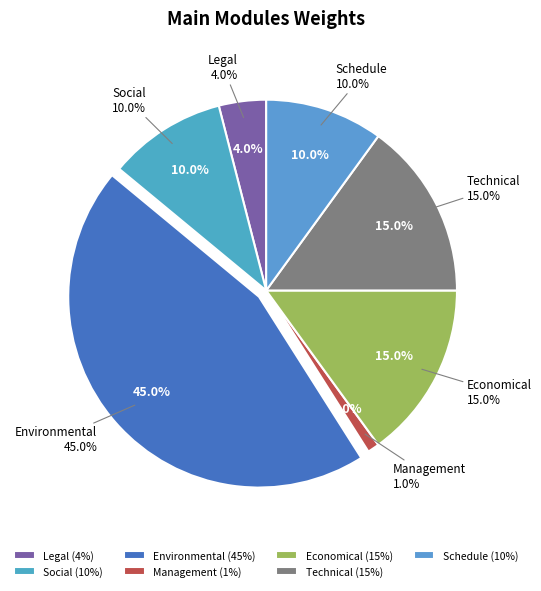

To the nearest percent, what is the average slice percentage?

14%